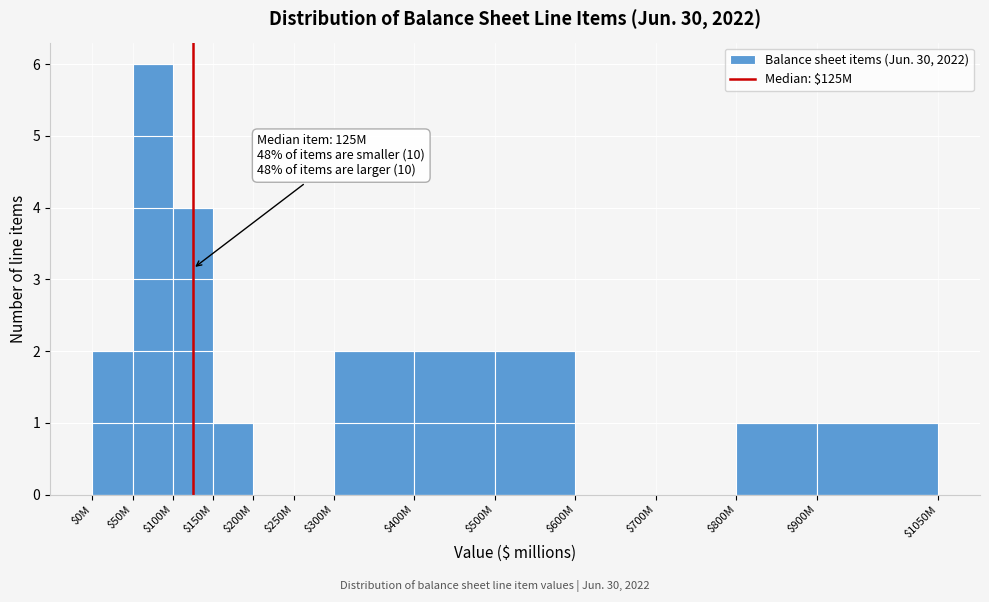

The value at $400M is 1. True or false?

False